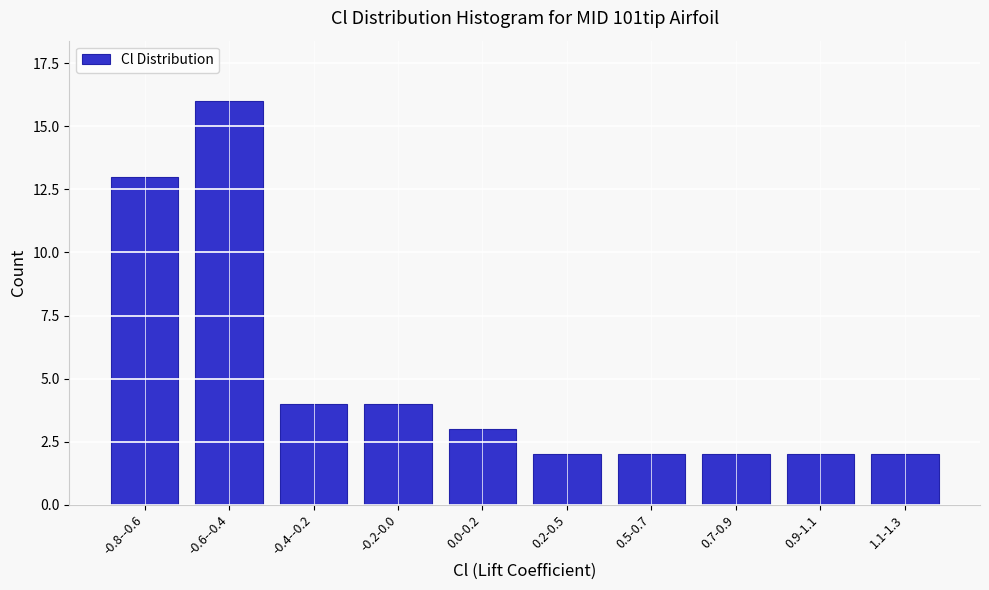

Reading left to right, what are all the values shown in this chart?

-0.8--0.6=13	-0.6--0.4=16	-0.4--0.2=4	-0.2-0.0=4	0.0-0.2=3	0.2-0.5=2	0.5-0.7=2	0.7-0.9=2	0.9-1.1=2	1.1-1.3=2